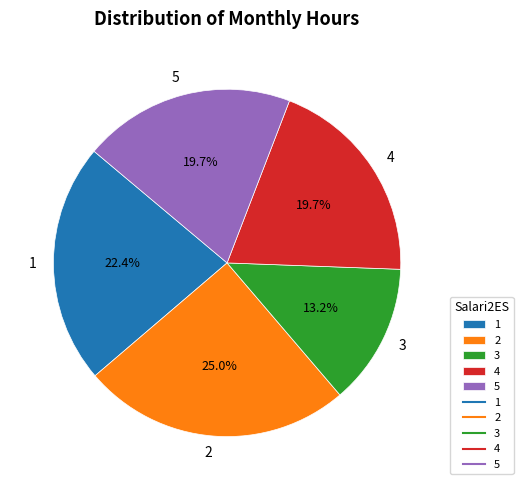

To the nearest percent, what is the combined percentage of 1 and 5?

42%